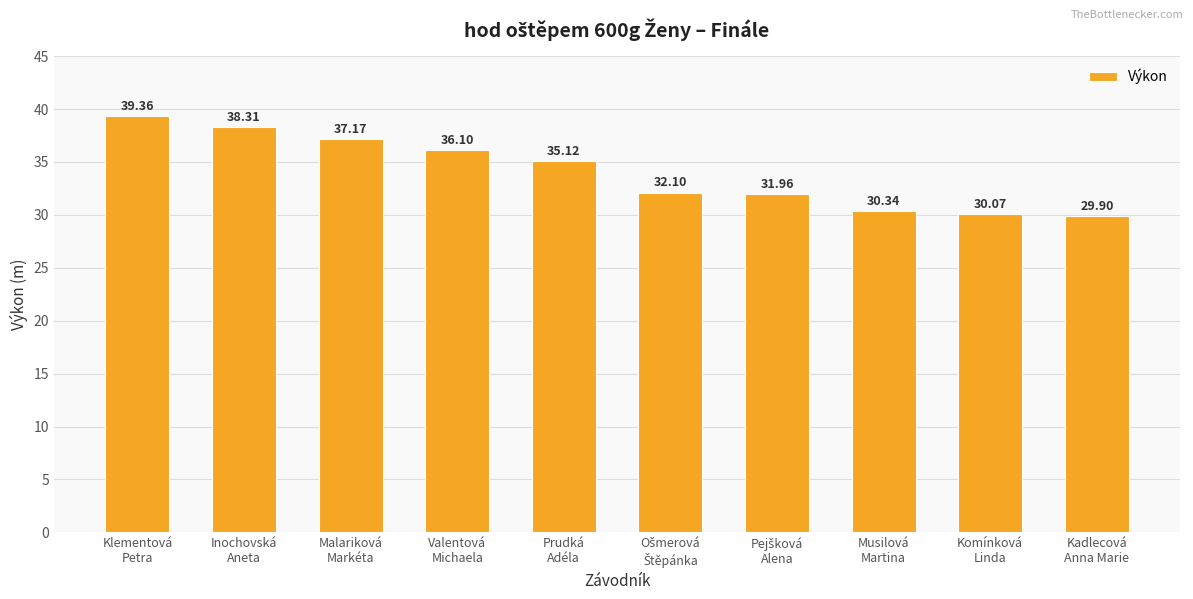

What is the label of the 3rd bar from the right?

Musilová
Martina